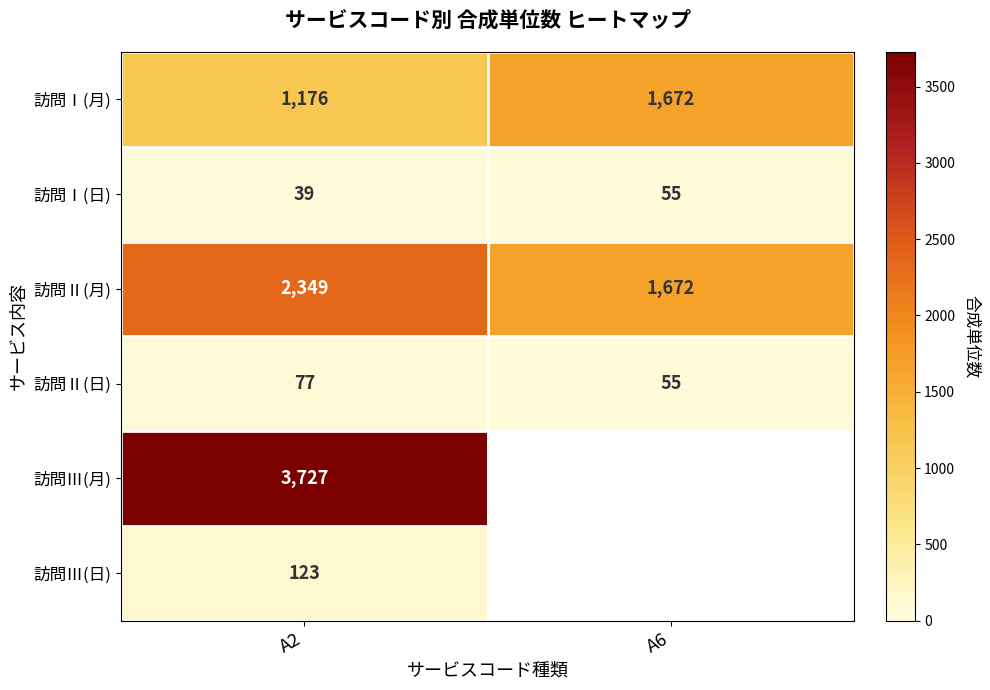

What is the greatest value displayed?

3727.0